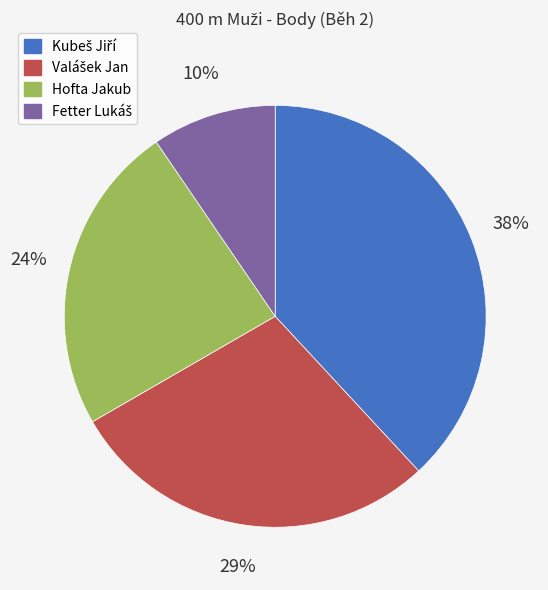

How many slices are in this pie chart?

4